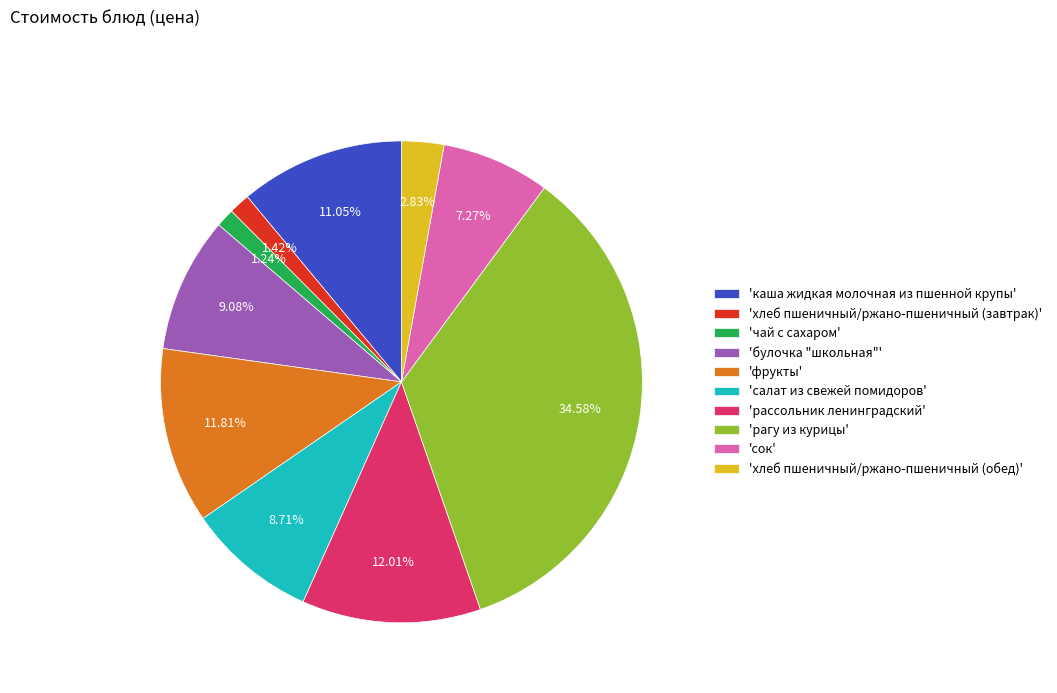

Is the sum of 'рагу из курицы' and 'хлеб пшеничный/ржано-пшеничный (завтрак)' greater than half?

No